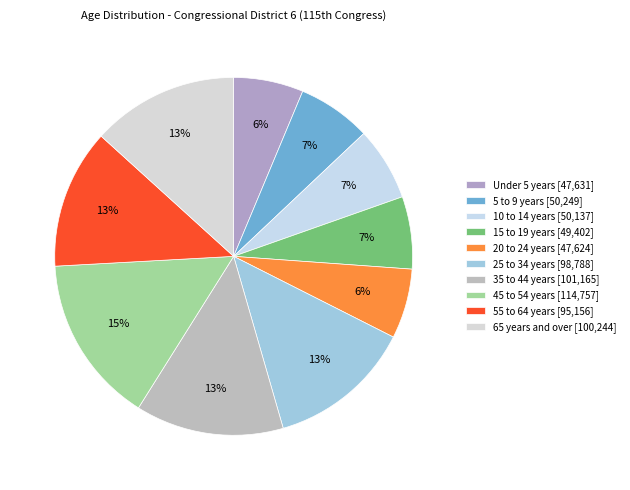

True or false: 15 to 19 years accounts for 7% of the total.

True